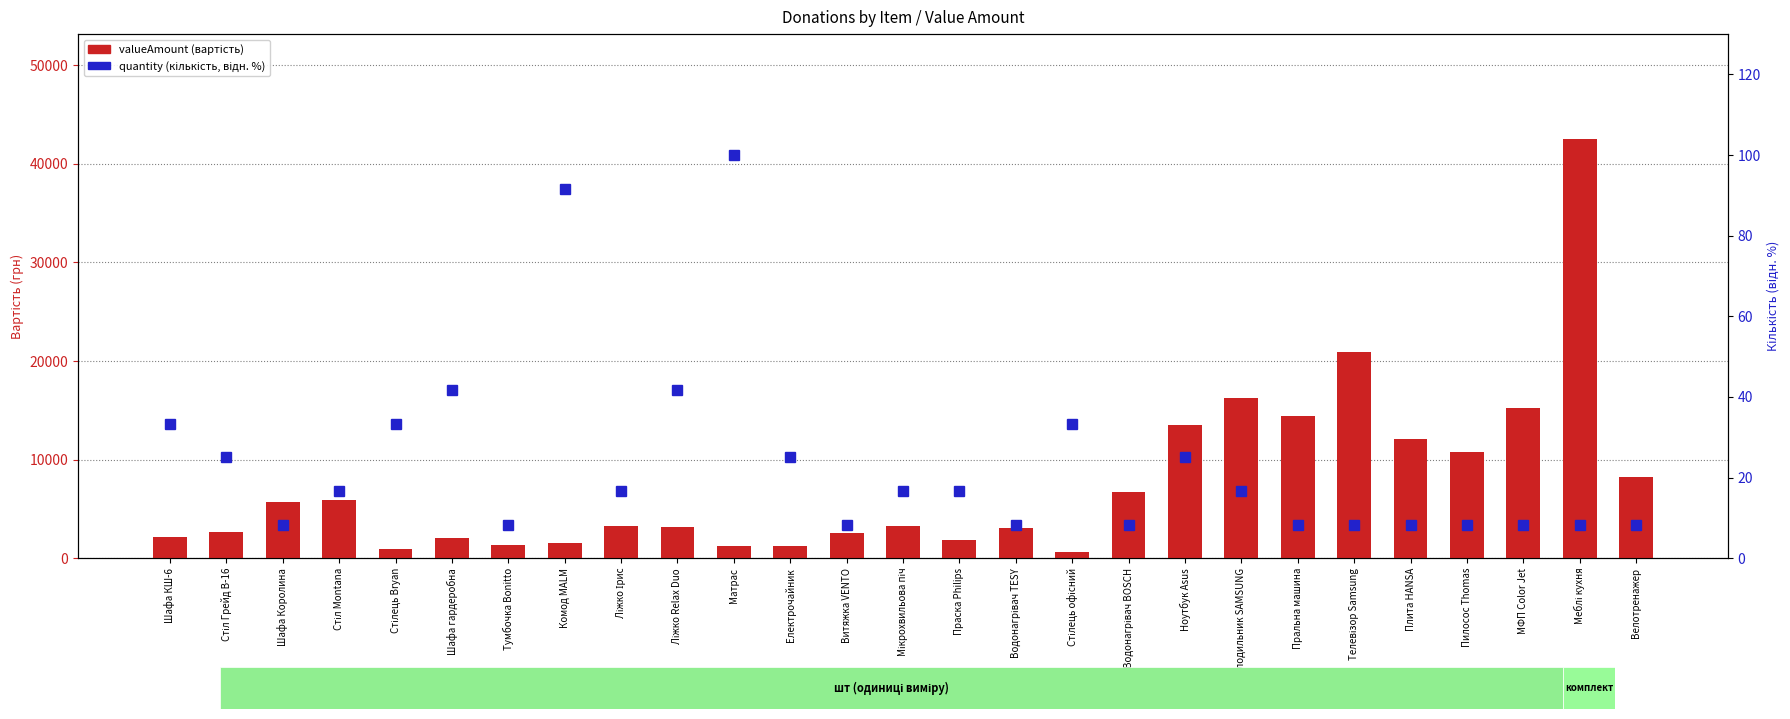

What is the sum of the valueAmount values at Холодильник SAMSUNG and Велотренажер?

24442.8